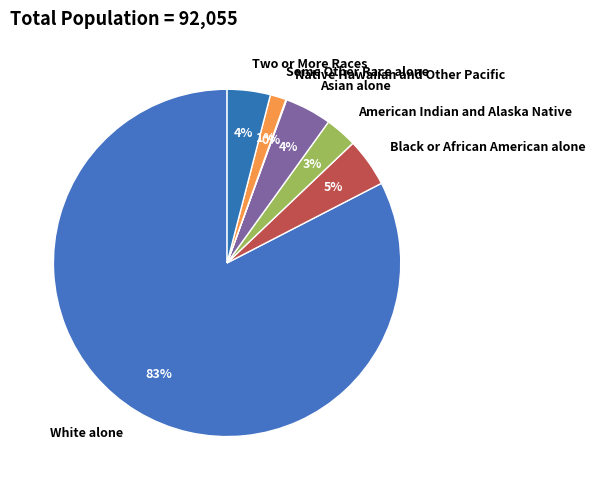

Is it true that Some Other Race alone is 11% of the pie?

False